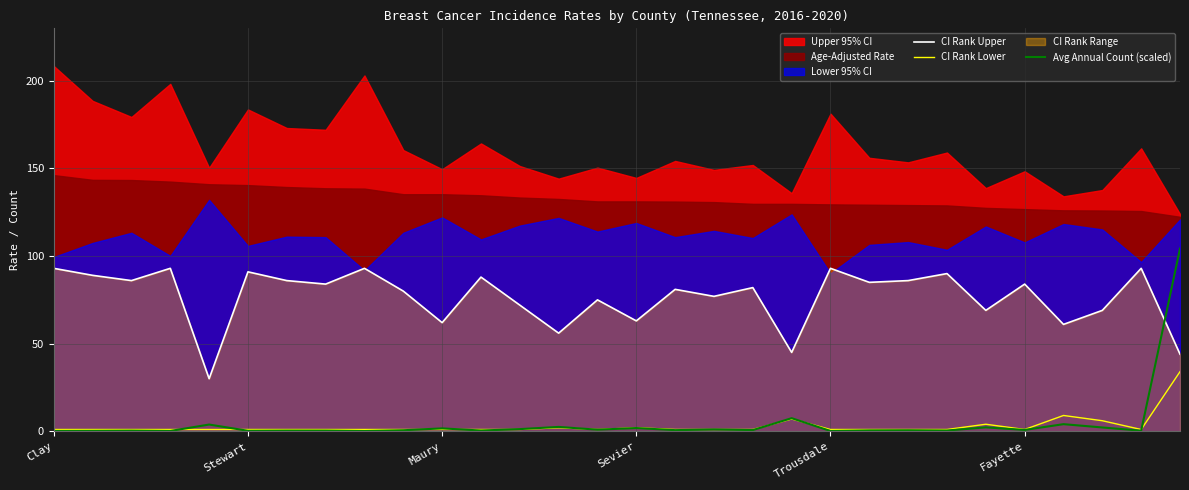

What value does the CI Rank Upper series have at Maury?

62.0